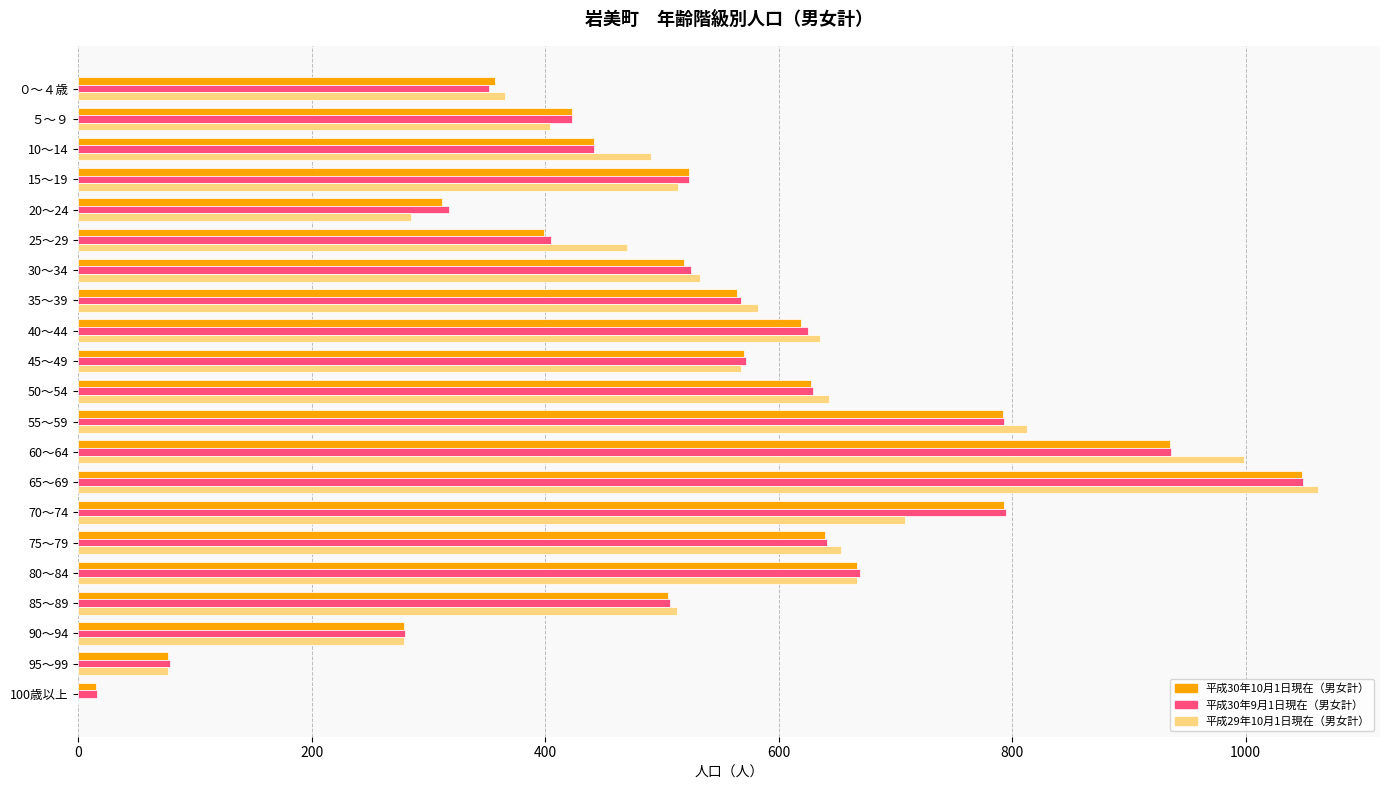

Which series changed the most between 15～19 and 45～49?

平成29年10月1日現在（男女計）